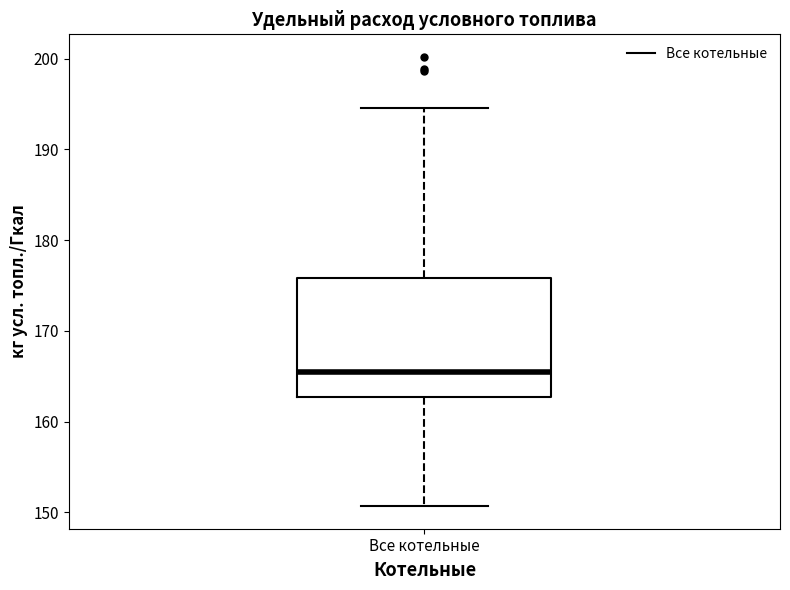

Transcribe this box plot: give where the median line is, the range the box spans, and where the two whiskers end, as read against the y-axis. The values are not printed on the chart, so give them approximately, as read against the axis.

median 166, box 163 to 176, whiskers 151 to 195